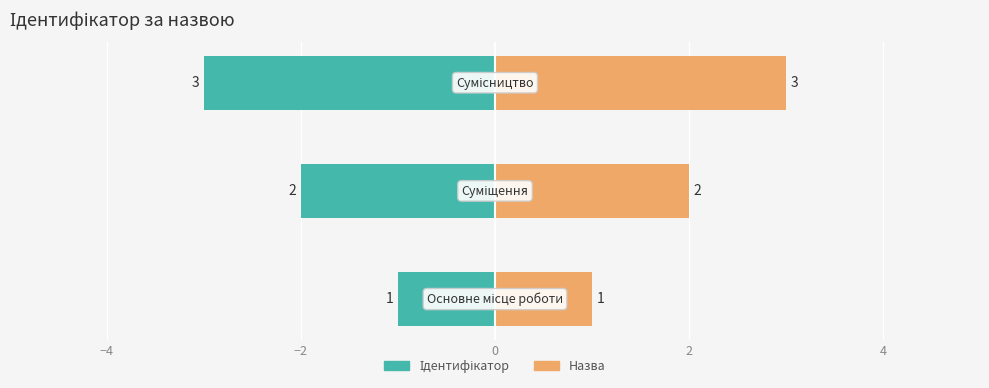

What is the sum of all Ідентифікатор values?

-6